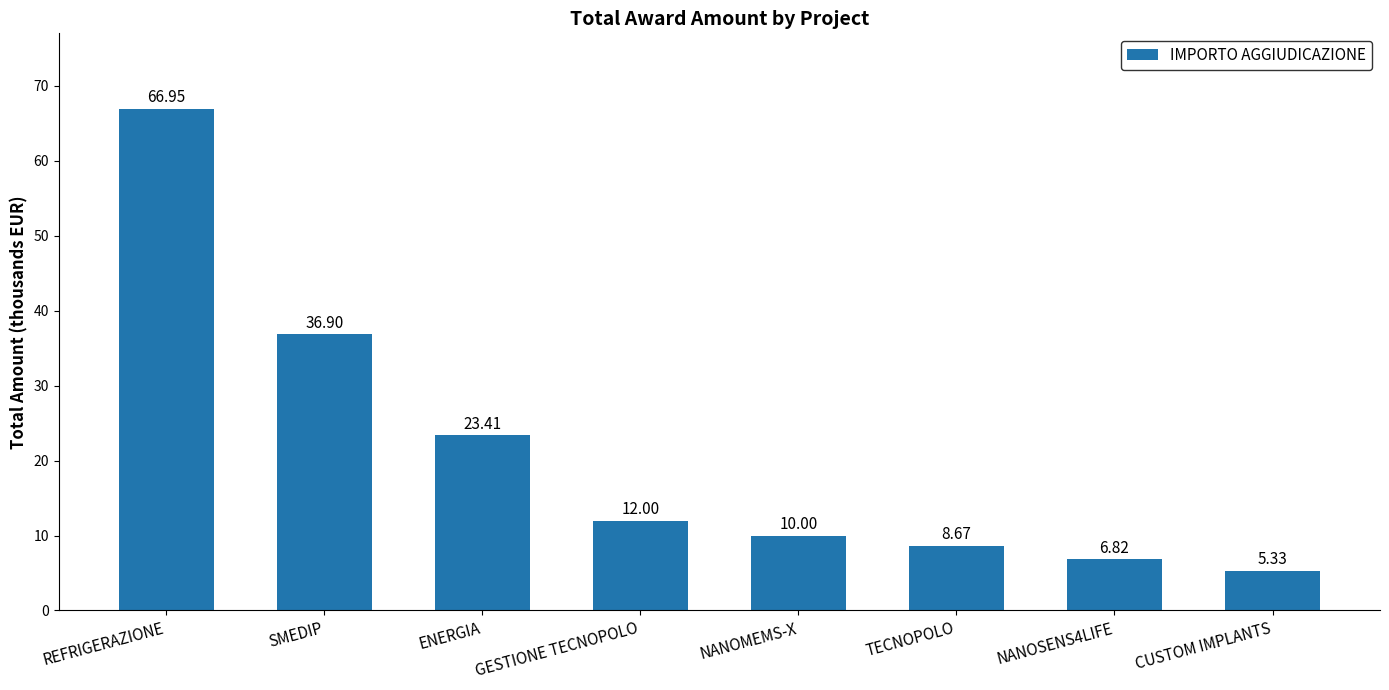

What is the approximate value at NANOMEMS-X?

10.0